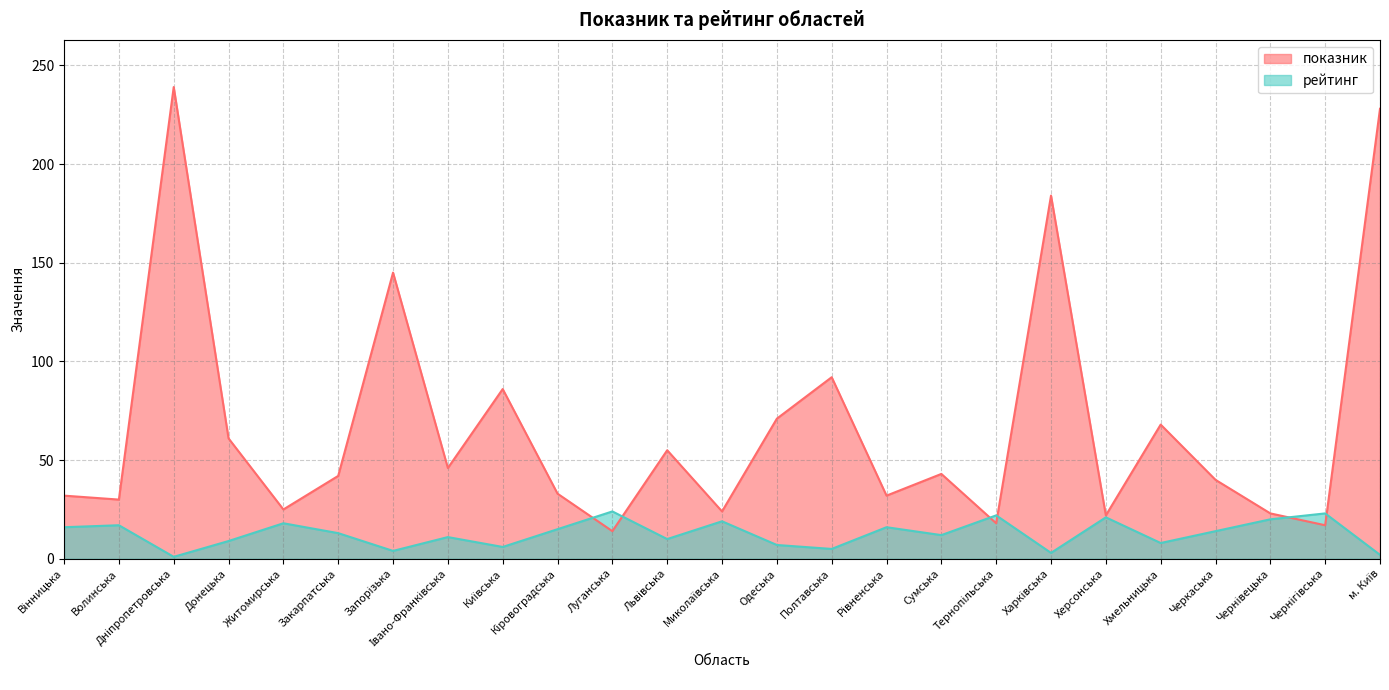

How many interior local peaks does the показник series have?

8